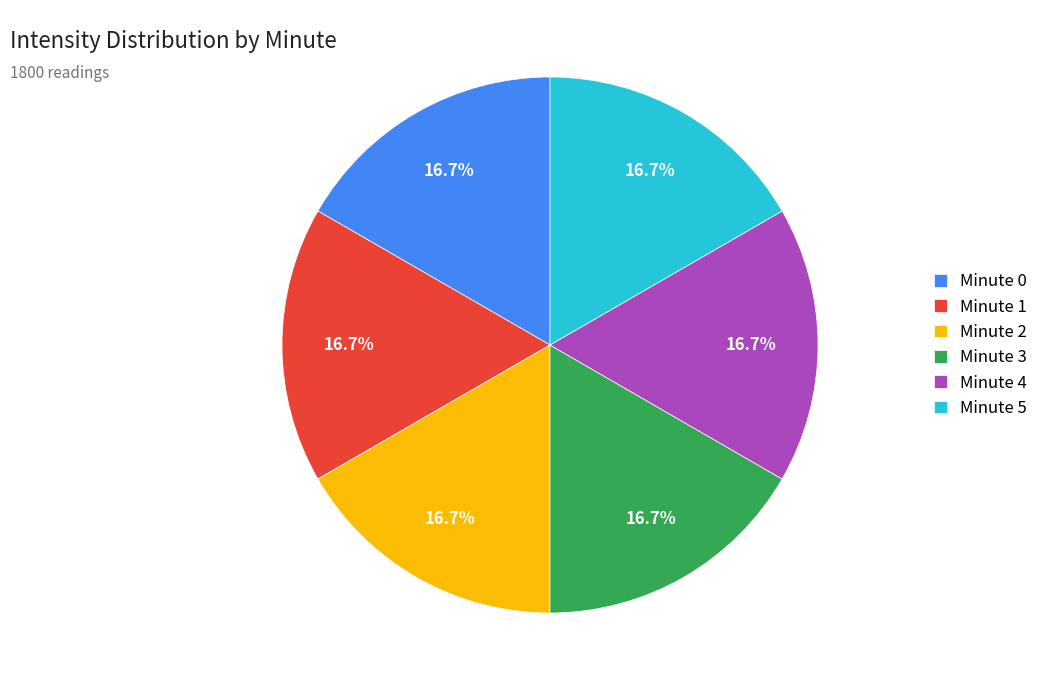

Is there a majority slice in this chart?

No